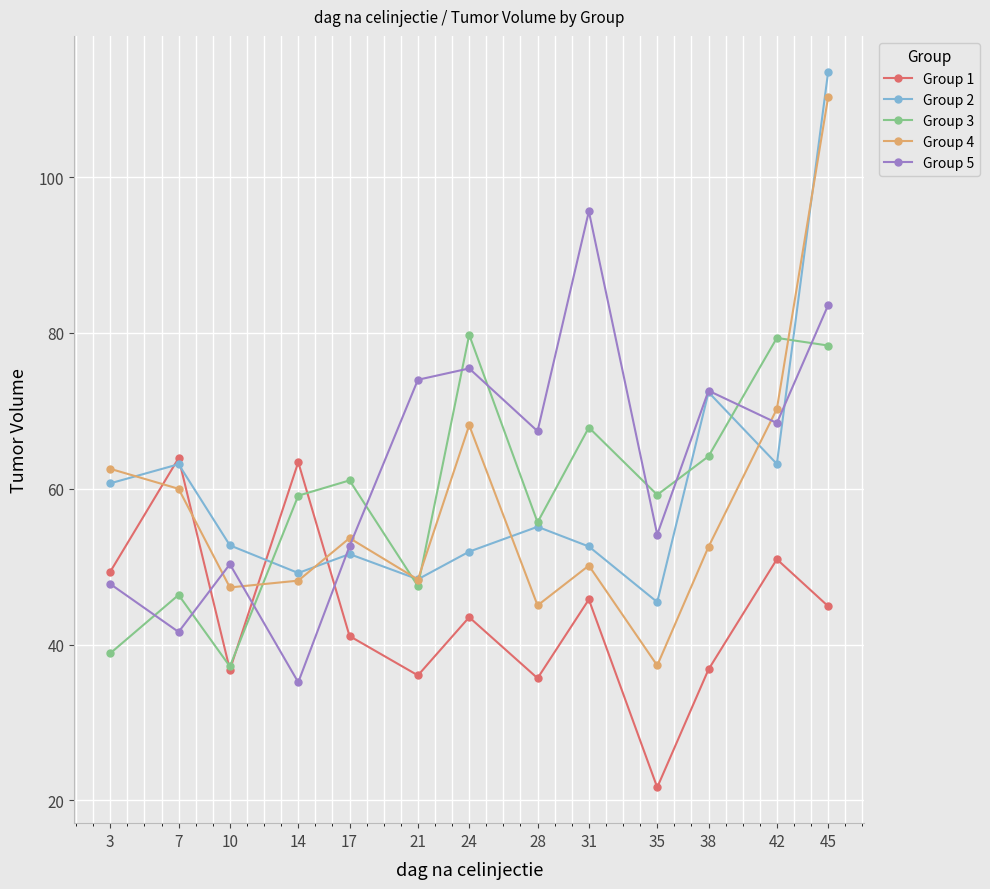

What is the value of the Group 1 point at the 9th from the left?

45.8